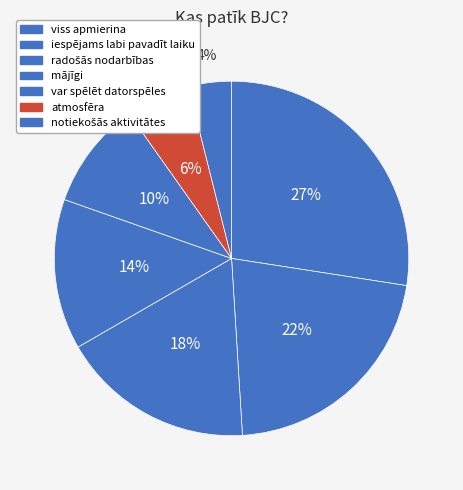

Count the number of slices in the pie.

7